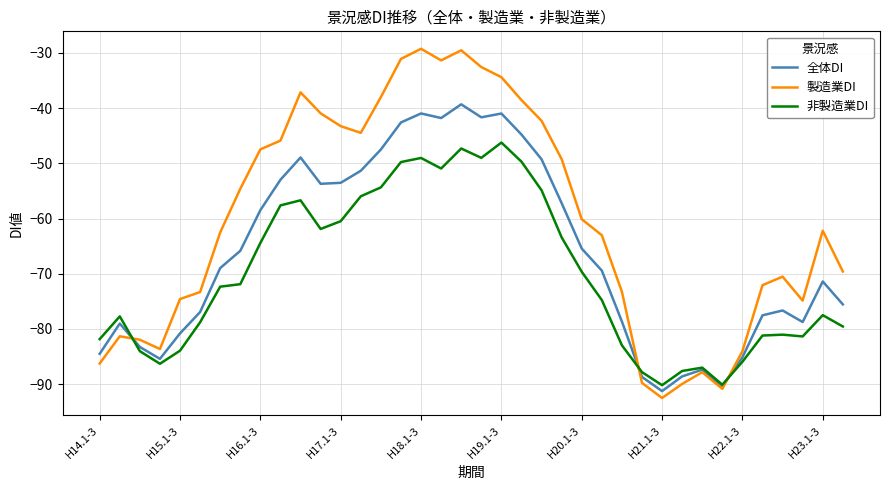

Rank the series by their maximum value, from lowest to highest.

非製造業DI, 全体DI, 製造業DI